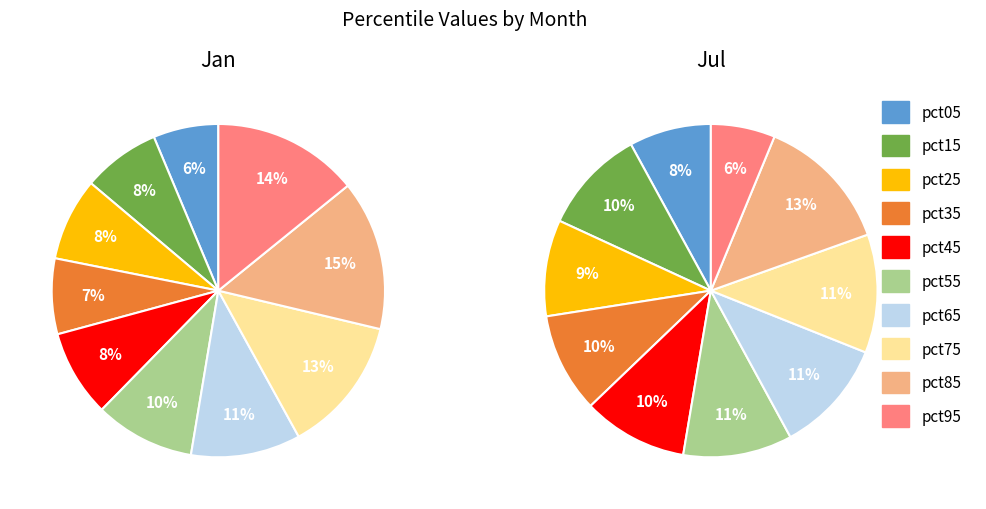

To the nearest percent, what is the difference between the largest and smallest slice percentages?

7%